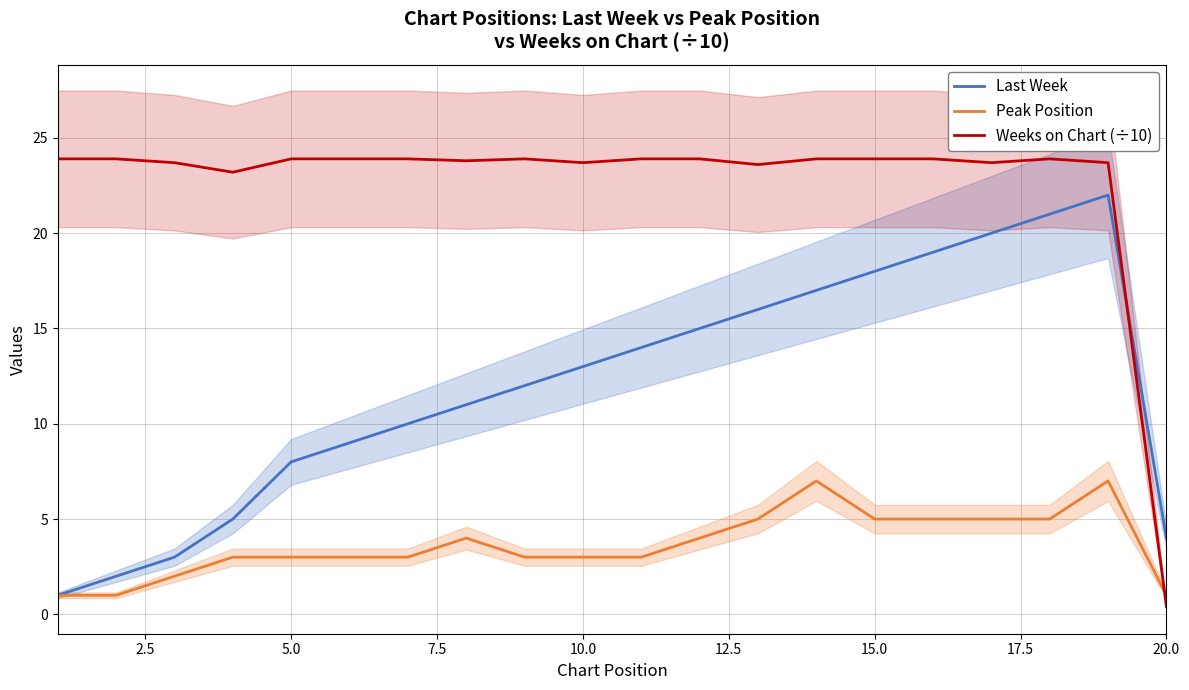

What is the maximum value for Last Week?

22.0